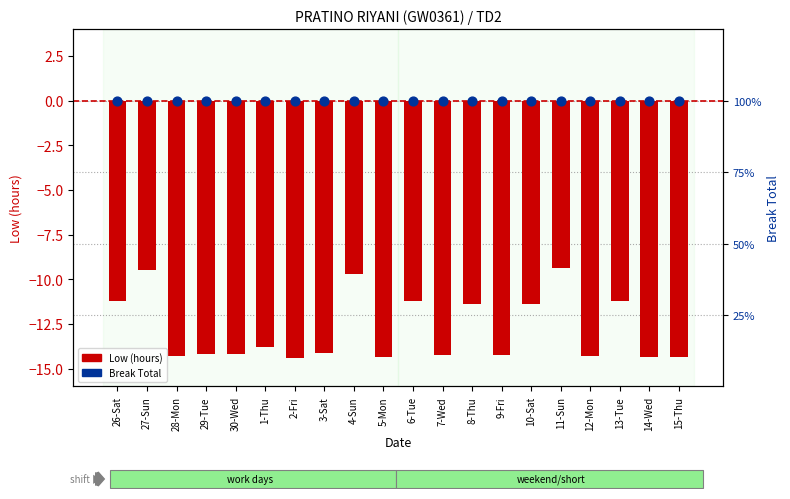

Is the value of Low (hours) at 29-Tue greater than the value of Break Total at 29-Tue?

No